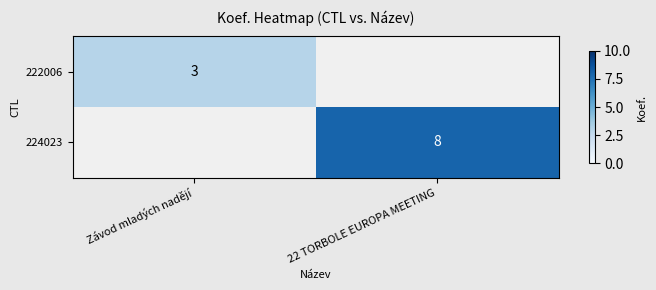

True or false: 224023 has a value of 3 at 22 TORBOLE EUROPA MEETING.

False